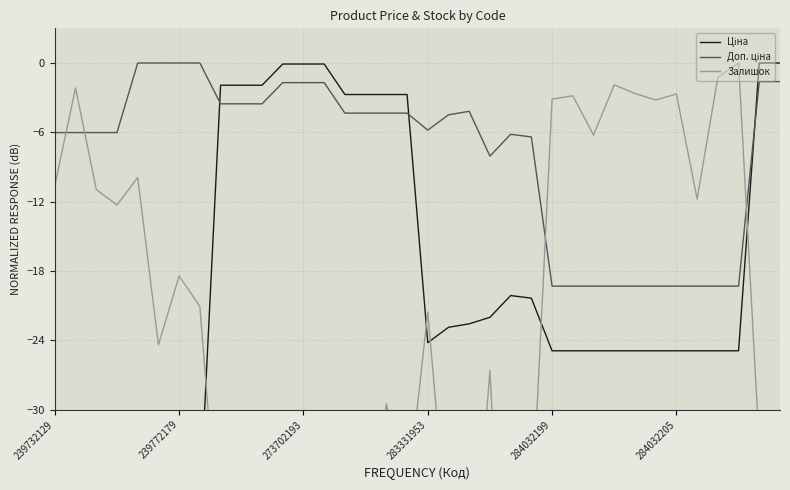

How many values in the Доп. ціна series exceed -4?

12